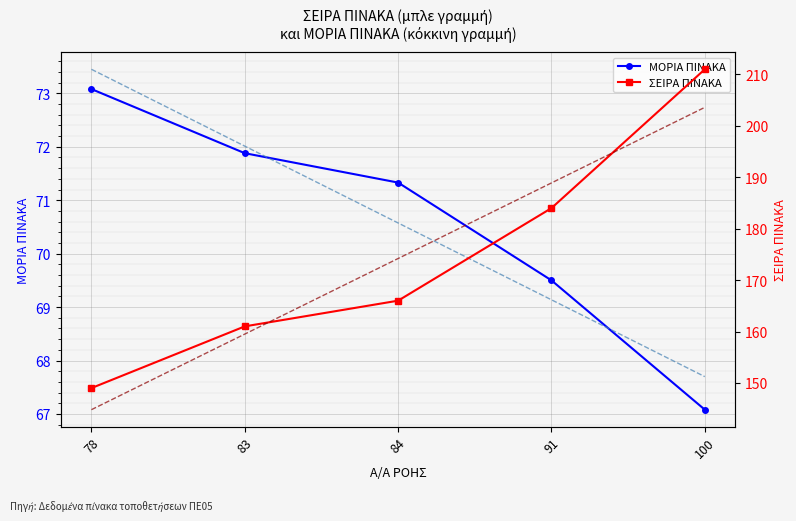

Reading left to right, what are all the values shown in this chart?

ΜΟΡΙΑ ΠΙΝΑΚΑ: 73.1	71.9	71.3	69.5	67.1
ΣΕΙΡΑ ΠΙΝΑΚΑ: 149.0	161.0	166.0	184.0	211.0